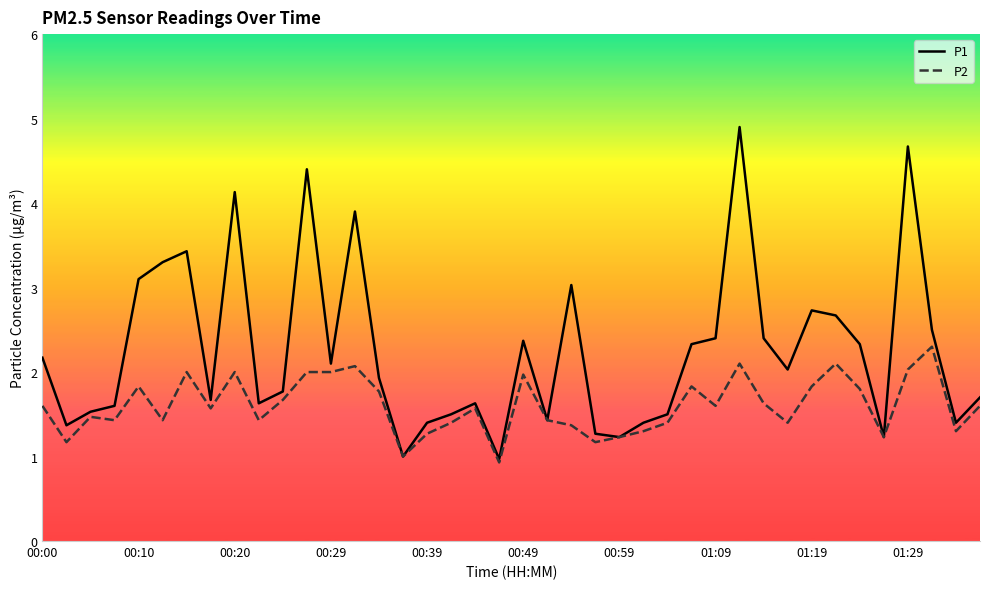

Does the chart have visible grid lines?

No